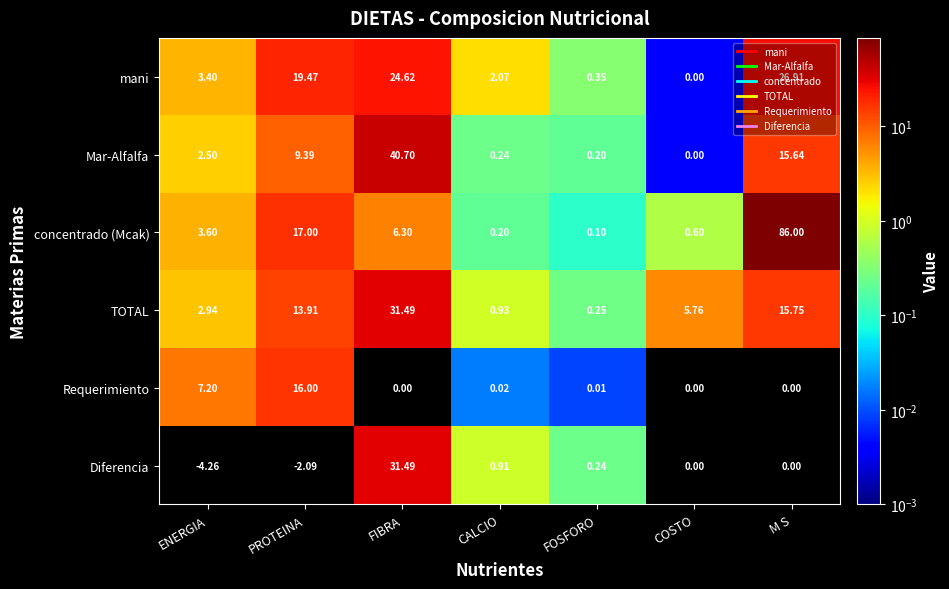

Which series has the largest range (max minus min)?

concentrado (Mcak)